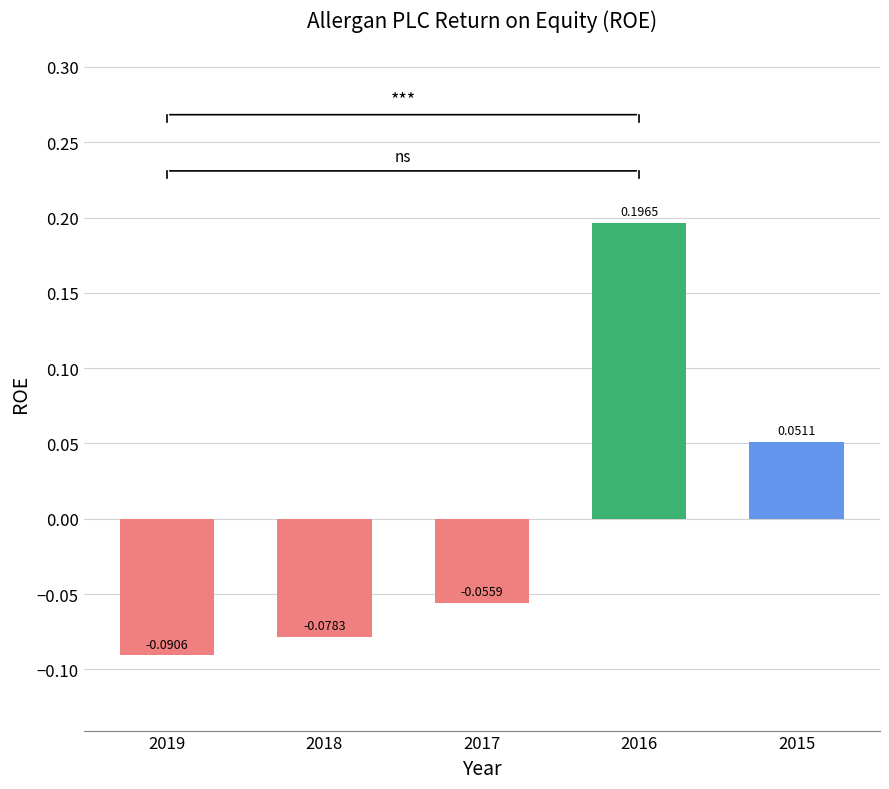

What is the difference between the values at 2016 and 2018?

0.3